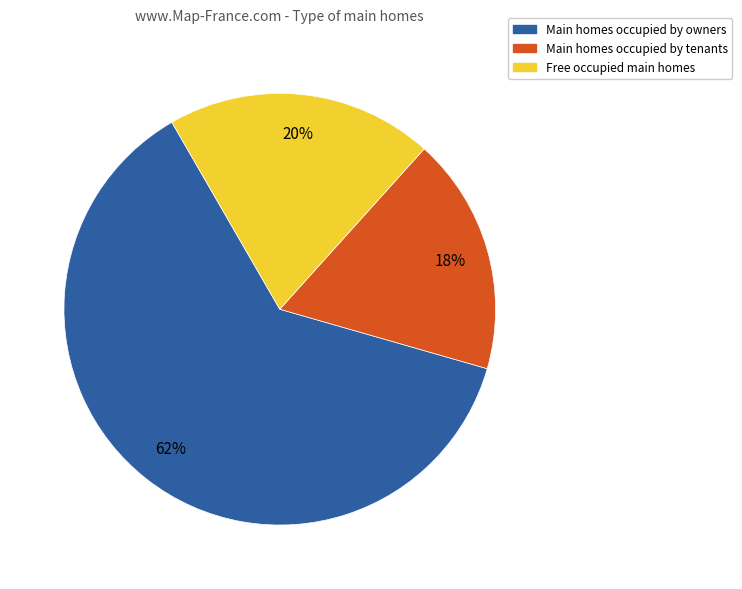

True or false: Main homes occupied by tenants accounts for 18% of the total.

True